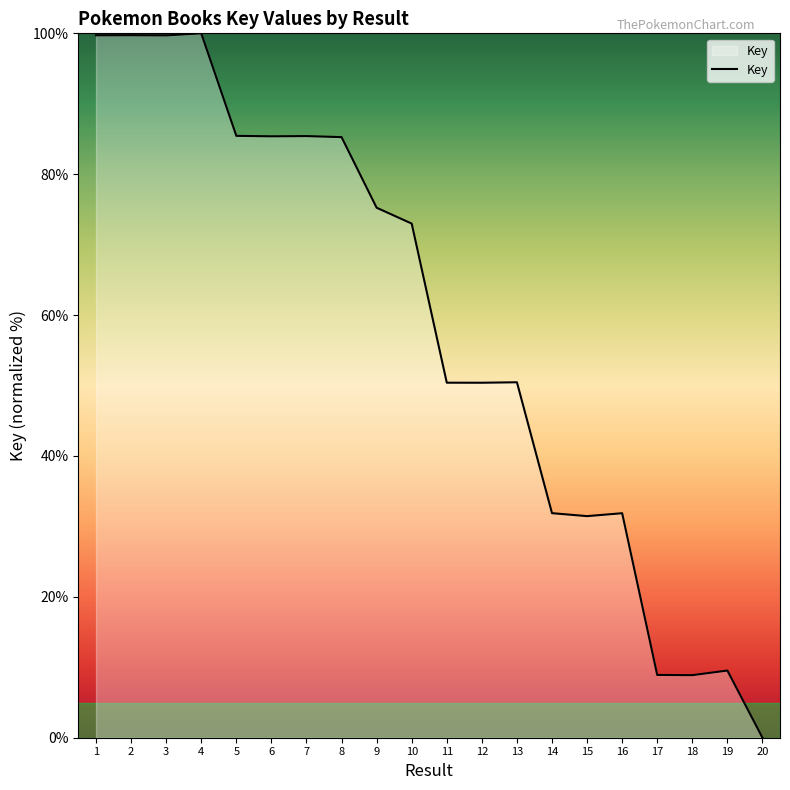

Which category has the lowest value across all series?

20